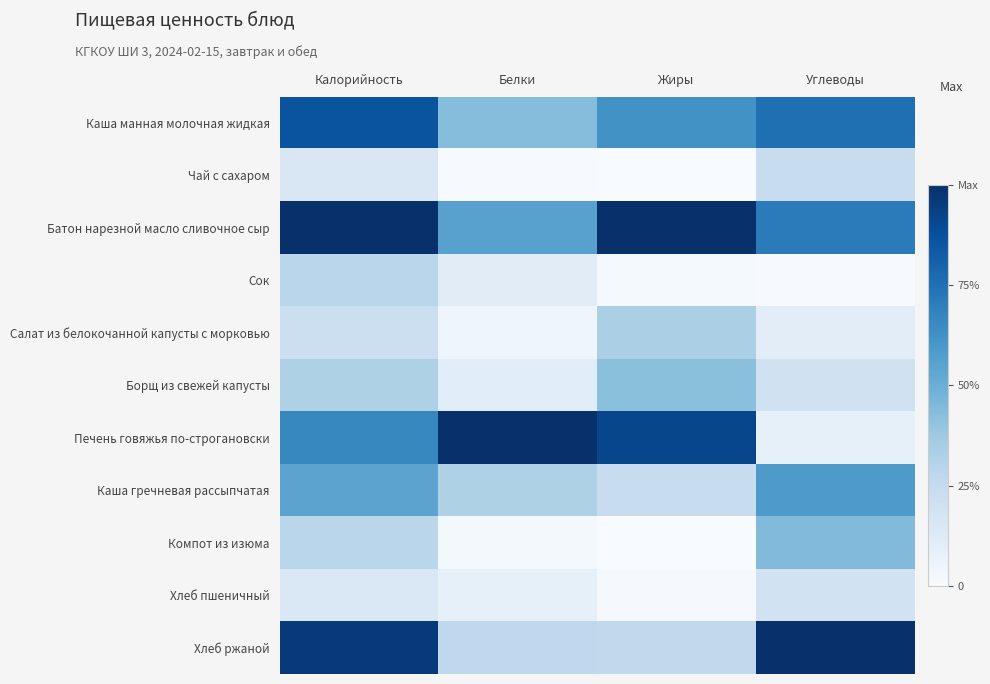

Reading left to right, extract all data points from this chart.

Каша манная молочная жидкая: Калорийность=0.9	Белки=0.4	Жиры=0.6	Углеводы=0.8
Чай с сахаром: Калорийность=0.2	Белки=0.0	Жиры=0.0	Углеводы=0.2
Батон нарезной масло сливочное сыр: Калорийность=1.0	Белки=0.6	Жиры=1.0	Углеводы=0.7
Сок: Калорийность=0.3	Белки=0.1	Жиры=0.0	Углеводы=0.0
Салат из белокочанной капусты с морковью: Калорийность=0.2	Белки=0.0	Жиры=0.3	Углеводы=0.1
Борщ из свежей капусты: Калорийность=0.3	Белки=0.1	Жиры=0.4	Углеводы=0.2
Печень говяжья по-строгановски: Калорийность=0.7	Белки=1.0	Жиры=0.9	Углеводы=0.1
Каша гречневая рассыпчатая: Калорийность=0.5	Белки=0.3	Жиры=0.2	Углеводы=0.6
Компот из изюма: Калорийность=0.3	Белки=0.0	Жиры=0.0	Углеводы=0.4
Хлеб пшеничный: Калорийность=0.1	Белки=0.1	Жиры=0.0	Углеводы=0.2
Хлеб ржаной: Калорийность=1.0	Белки=0.3	Жиры=0.3	Углеводы=1.0